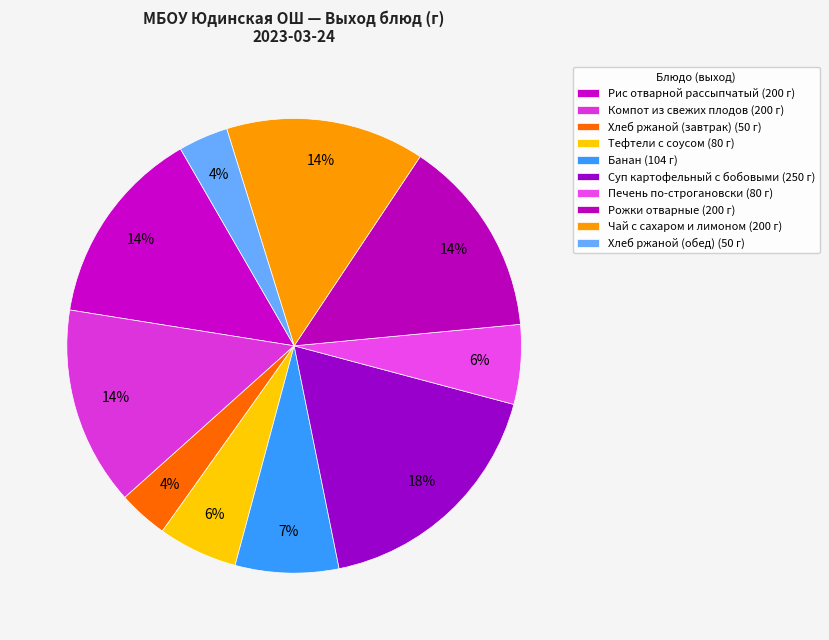

Is there a majority slice in this chart?

No